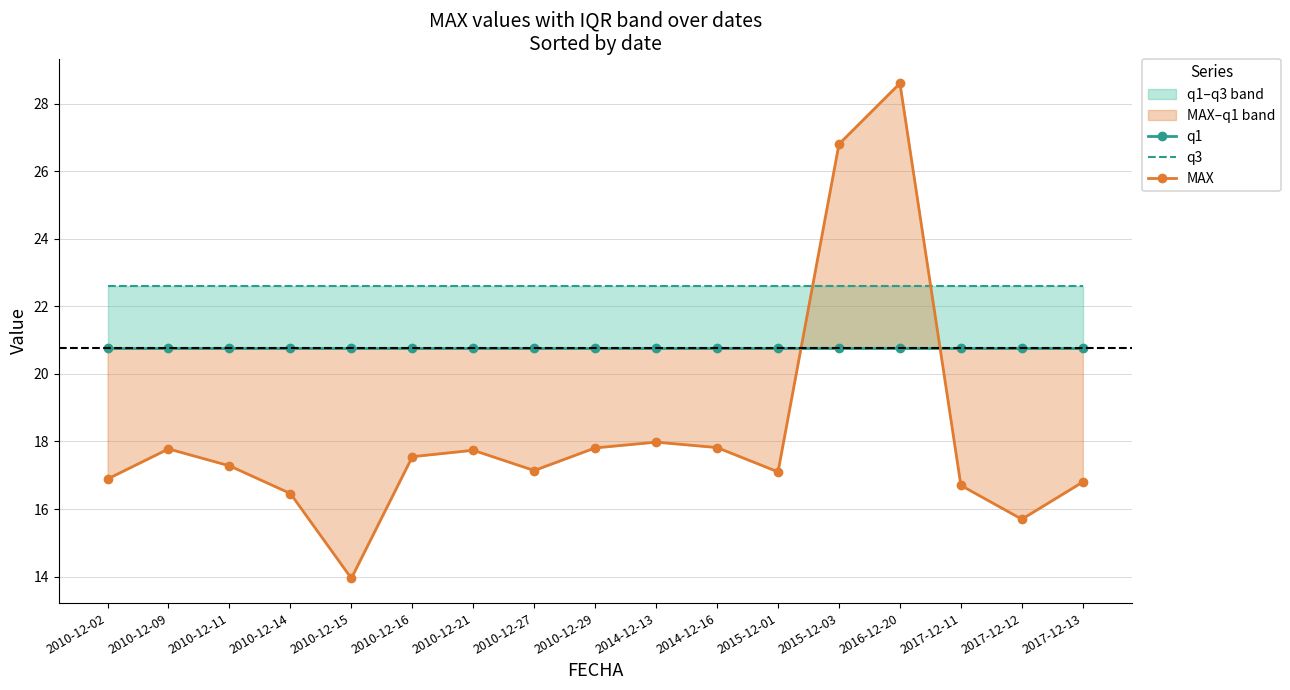

Which label corresponds to the smallest value in the chart?

2010-12-15